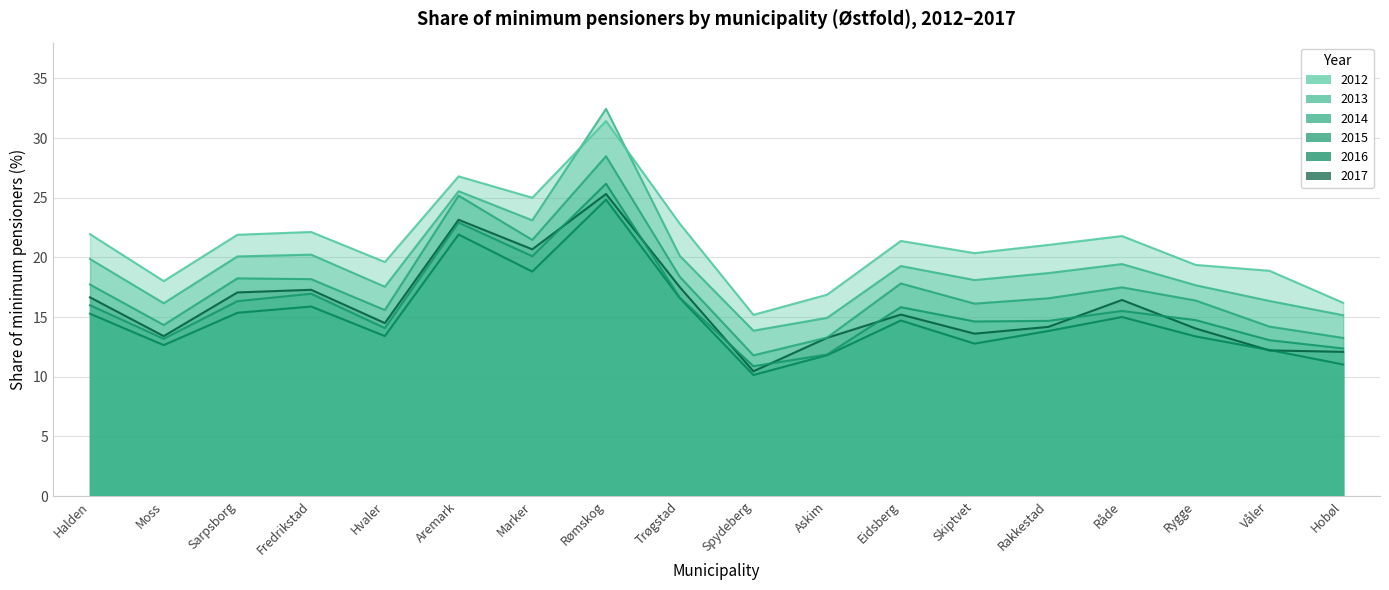

Reading left to right, transcribe all the data shown in this chart.

2012: Halden=21.9	Moss=18.0	Sarpsborg=21.9	Fredrikstad=22.1	Hvaler=19.6	Aremark=26.8	Marker=25.0	Rømskog=31.4	Trøgstad=22.8	Spydeberg=15.2	Askim=16.9	Eidsberg=21.4	Skiptvet=20.4	Rakkestad=21.0	Råde=21.8	Rygge=19.4	Våler=18.9	Hobøl=16.2
2013: Halden=19.9	Moss=16.2	Sarpsborg=20.1	Fredrikstad=20.2	Hvaler=17.5	Aremark=25.5	Marker=23.1	Rømskog=32.5	Trøgstad=20.1	Spydeberg=13.9	Askim=14.9	Eidsberg=19.3	Skiptvet=18.1	Rakkestad=18.7	Råde=19.4	Rygge=17.7	Våler=16.3	Hobøl=15.2
2014: Halden=17.7	Moss=14.3	Sarpsborg=18.2	Fredrikstad=18.2	Hvaler=15.6	Aremark=25.2	Marker=21.5	Rømskog=28.5	Trøgstad=18.4	Spydeberg=11.8	Askim=13.3	Eidsberg=17.8	Skiptvet=16.1	Rakkestad=16.6	Råde=17.5	Rygge=16.4	Våler=14.2	Hobøl=13.2
2015: Halden=16.0	Moss=13.2	Sarpsborg=16.3	Fredrikstad=17.0	Hvaler=14.1	Aremark=22.9	Marker=20.1	Rømskog=26.2	Trøgstad=16.6	Spydeberg=10.9	Askim=11.9	Eidsberg=15.8	Skiptvet=14.6	Rakkestad=14.7	Råde=15.5	Rygge=14.7	Våler=13.1	Hobøl=12.4
2016: Halden=15.3	Moss=12.6	Sarpsborg=15.4	Fredrikstad=15.9	Hvaler=13.4	Aremark=21.9	Marker=18.8	Rømskog=24.8	Trøgstad=16.6	Spydeberg=10.1	Askim=11.8	Eidsberg=14.7	Skiptvet=12.8	Rakkestad=13.8	Råde=15.0	Rygge=13.4	Våler=12.2	Hobøl=11.0
2017: Halden=16.7	Moss=13.4	Sarpsborg=17.1	Fredrikstad=17.3	Hvaler=14.5	Aremark=23.2	Marker=20.7	Rømskog=25.3	Trøgstad=17.5	Spydeberg=10.5	Askim=13.3	Eidsberg=15.2	Skiptvet=13.6	Rakkestad=14.2	Råde=16.4	Rygge=14.0	Våler=12.2	Hobøl=12.1